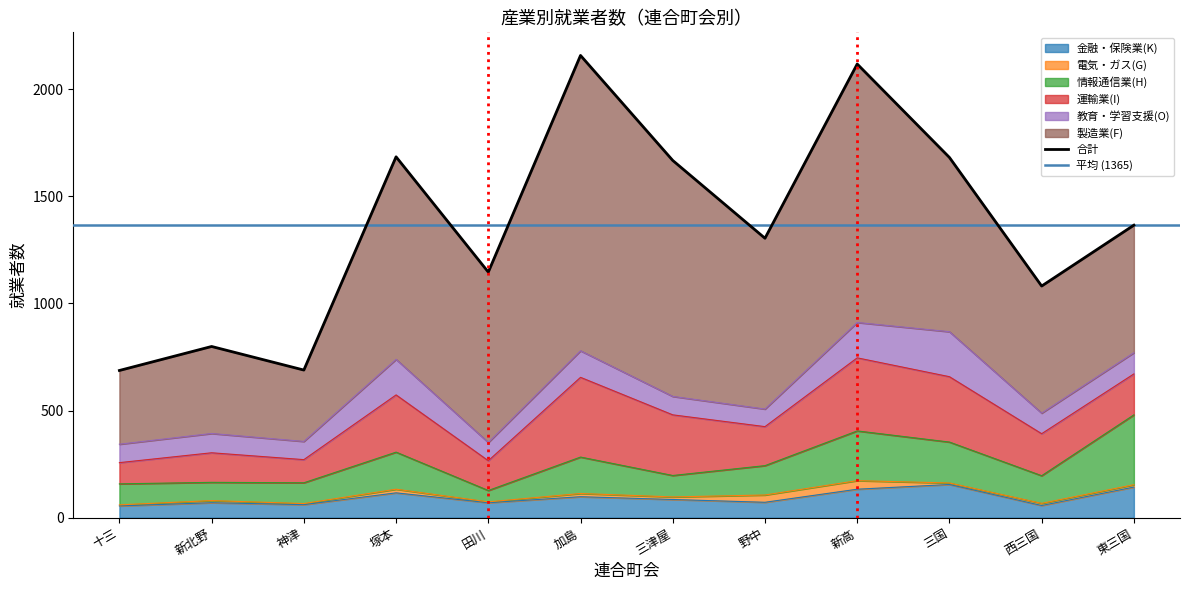

At which label does 教育・学習支援(O) reach its peak?

三国